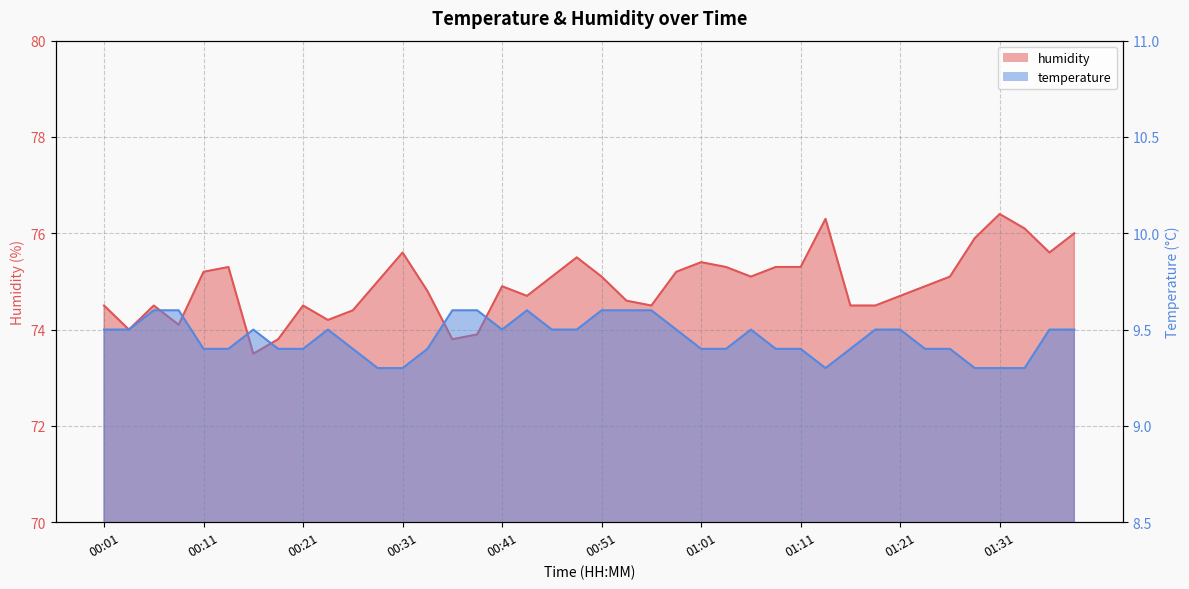

Which has a higher value, 01:01 or 00:46?

00:46